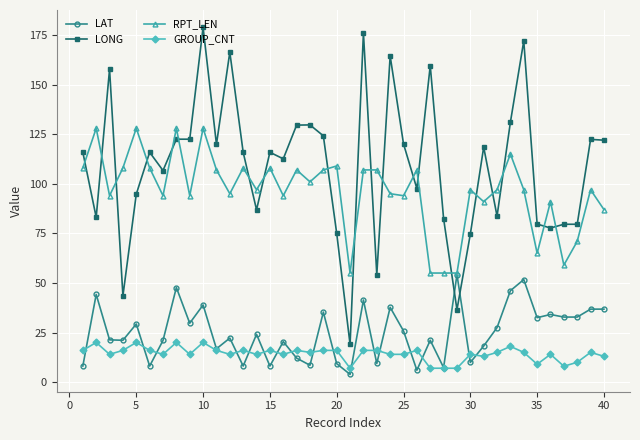

What is the difference between the second highest and second lowest values in the RPT_LEN series?

73.0